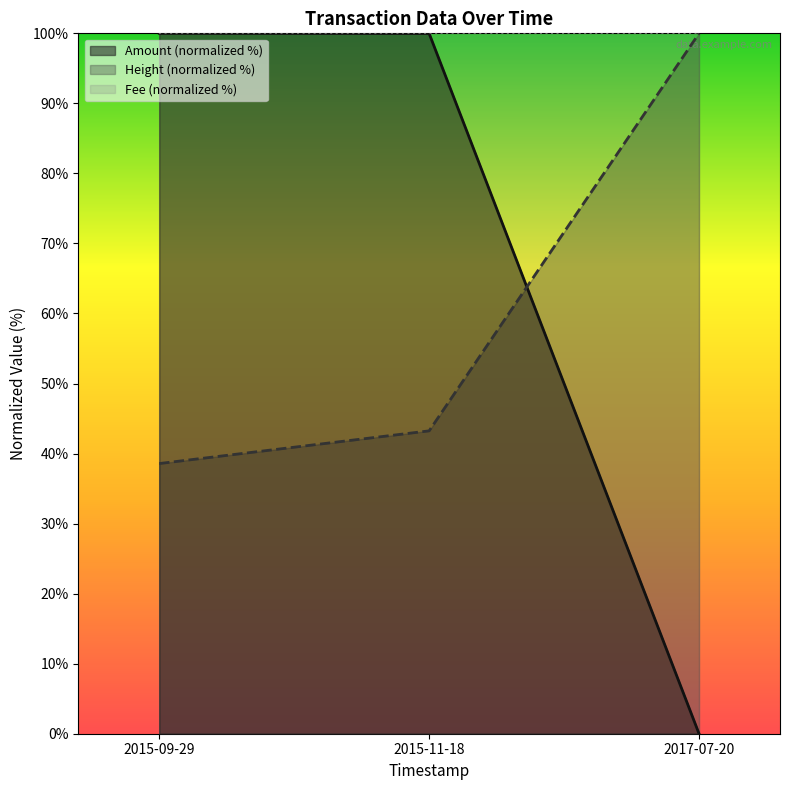

At which category does the chart reach its minimum across all series?

2017-07-20